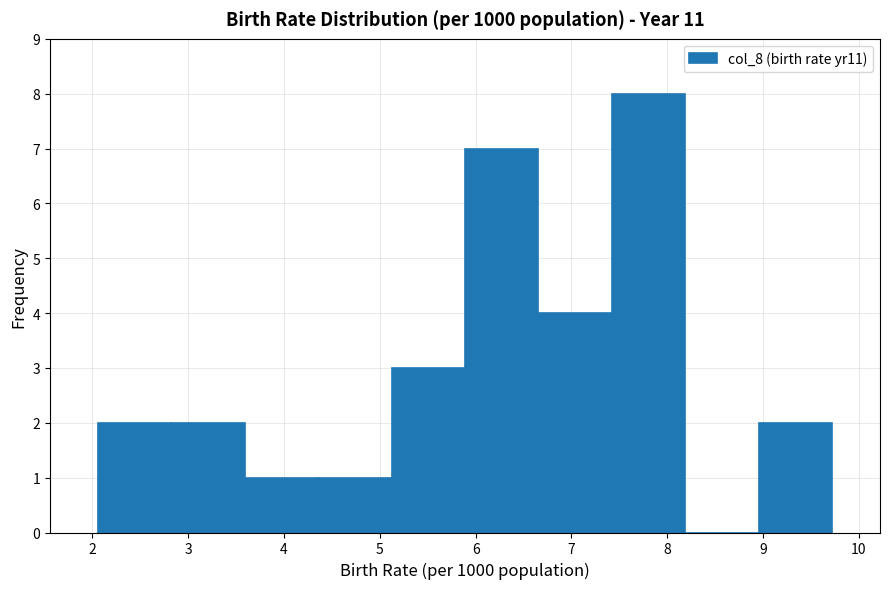

Reading left to right, list every bar in this chart as the range it spans on the x-axis followed by its height. Neither the bar edges nor the heights are printed on the chart, so give them approximately, as read against the axes.

2.1 to 2.8: 2
2.8 to 3.6: 2
3.6 to 4.4: 1
4.4 to 5.1: 1
5.1 to 5.9: 3
5.9 to 6.7: 7
6.7 to 7.4: 4
7.4 to 8.2: 8
8.2 to 9.0: 0
9.0 to 9.7: 2